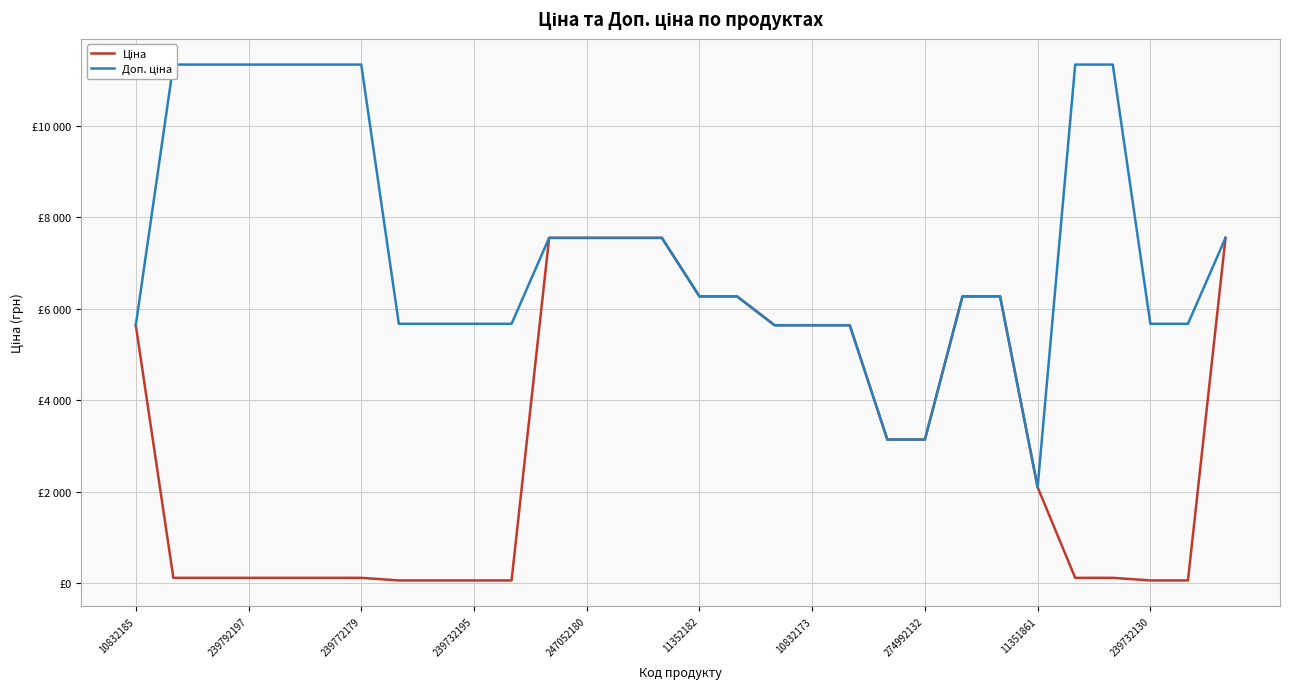

Reading right to left, transcribe all the data shown in this chart.

Ціна: 7545.9	56.7	56.7	113.3	113.3	2094.3	6266.7	6266.7	3136.8	3136.8	5636.0	5636.0	5636.0	6266.7	6266.7	7545.9	7545.9	7545.9	7545.9	56.7	56.7	56.7	56.7	113.3	113.3	113.3	113.3	113.3	113.3	5636.0
Доп. ціна: 7545.9	5667.0	5667.0	11334.0	11334.0	2094.0	6266.7	6266.7	3137.0	3137.0	5636.0	5636.0	5636.0	6266.7	6266.7	7545.9	7545.9	7545.9	7545.9	5667.0	5667.0	5667.0	5667.0	11334.0	11334.0	11334.0	11334.0	11334.0	11334.0	5636.0